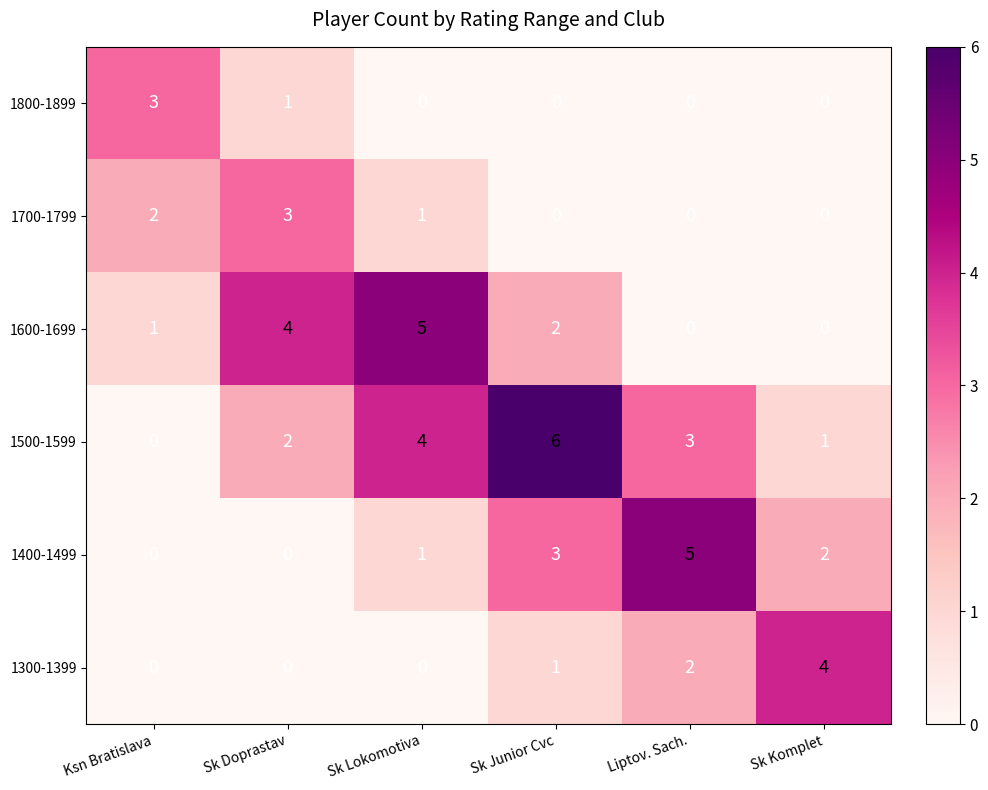

Where is 1400-1499 nearest to the value 2?

Sk Komplet